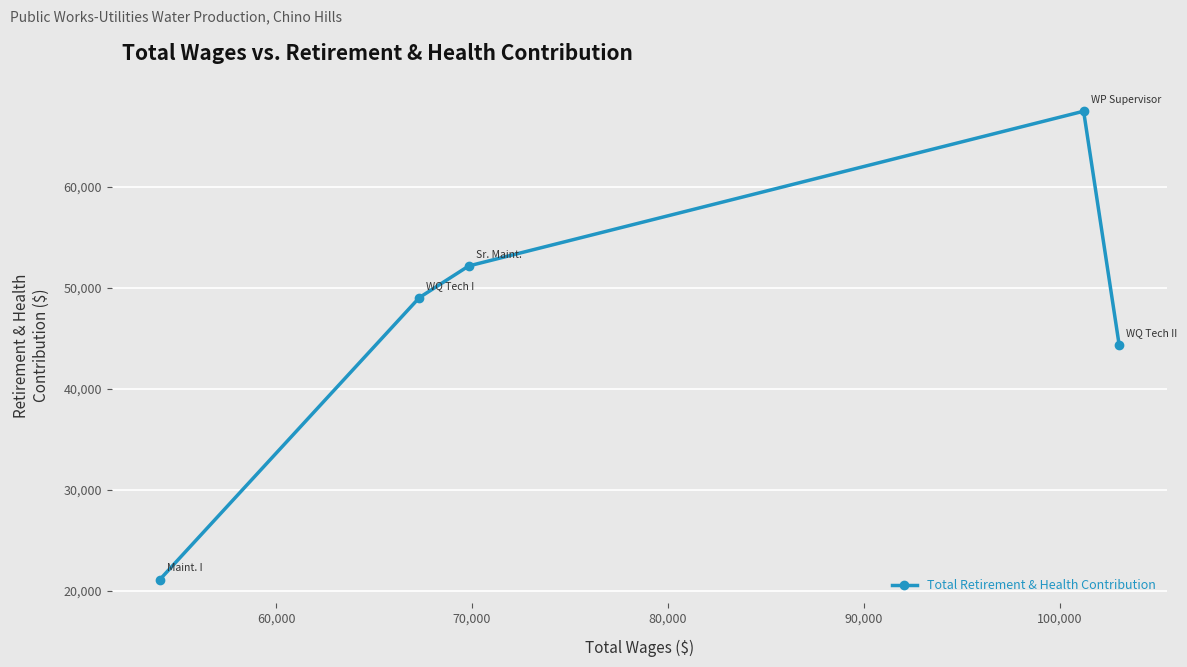

What is the value of the 1st point from the left?

21125